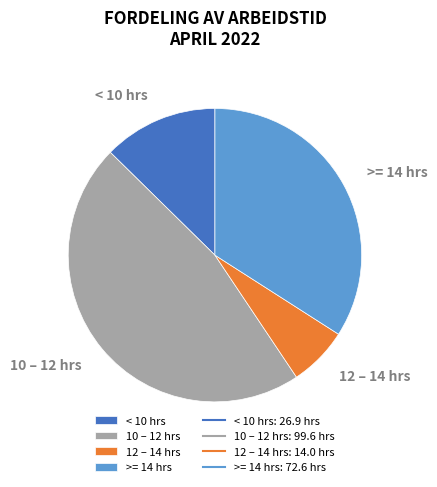

Approximately how many times larger is the value at < 10 hrs compared to >= 14 hrs?

0.4